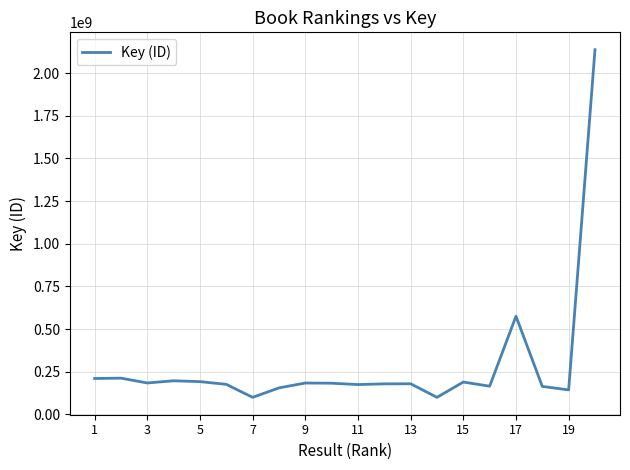

What is the minimum value shown in the chart?

100403328